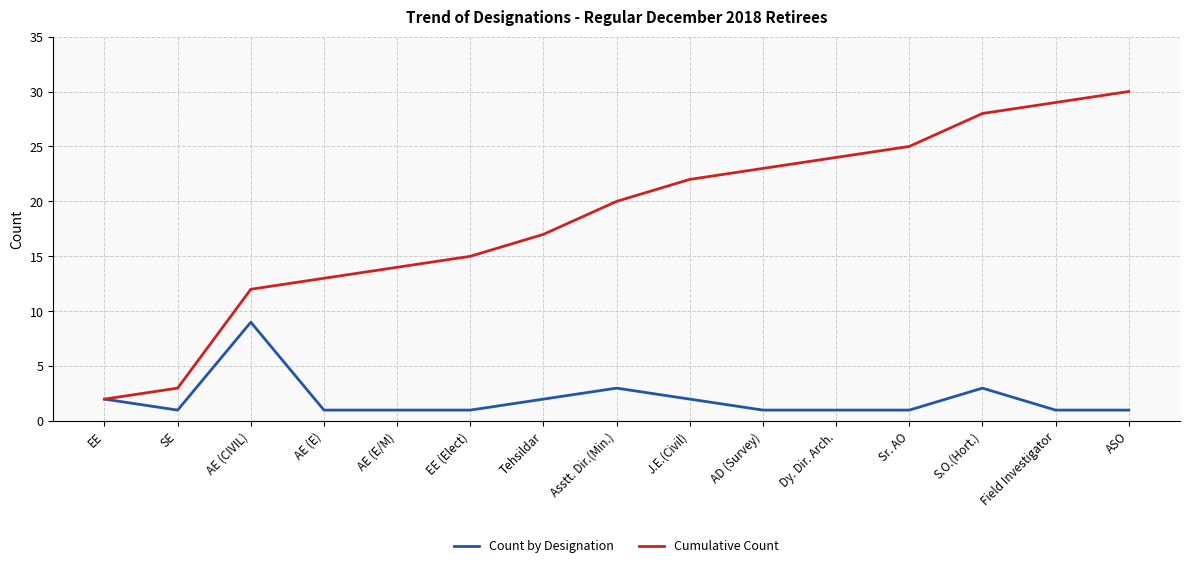

The value of Cumulative Count at ASO is 10. True or false?

False